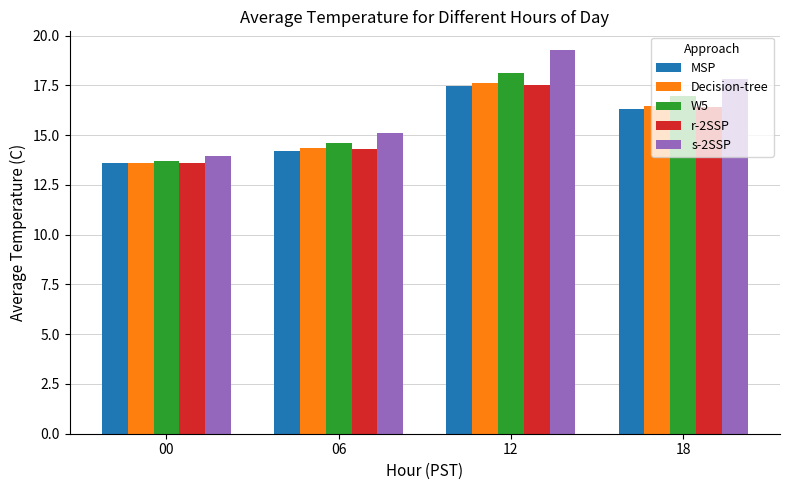

Count the number of categories in the chart.

4